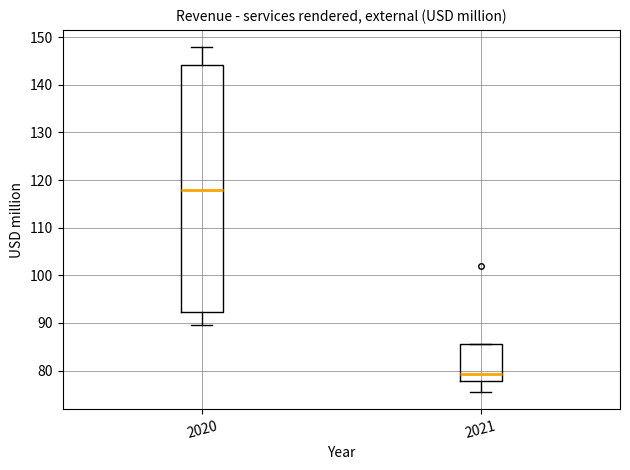

Reading left to right, transcribe this box plot: for each box, give where its median line is, the range the box spans, and where its two whiskers end, as read against the y-axis. The values are not printed on the chart, so give them approximately, as read against the axis.

2020: median 118, box 92 to 144, whiskers 90 to 148
2021: median 79, box 78 to 85, whiskers 76 to 85